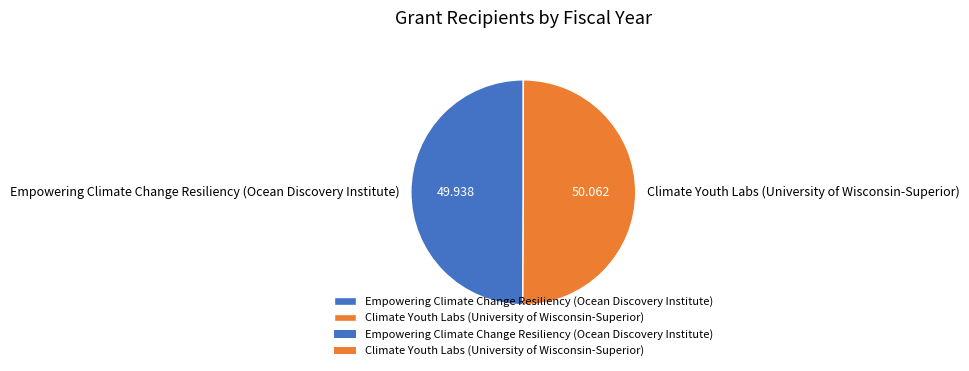

Combined, do Climate Youth Labs (University of Wisconsin-Superior) and Empowering Climate Change Resiliency (Ocean Discovery Institute) account for over 50%?

Yes